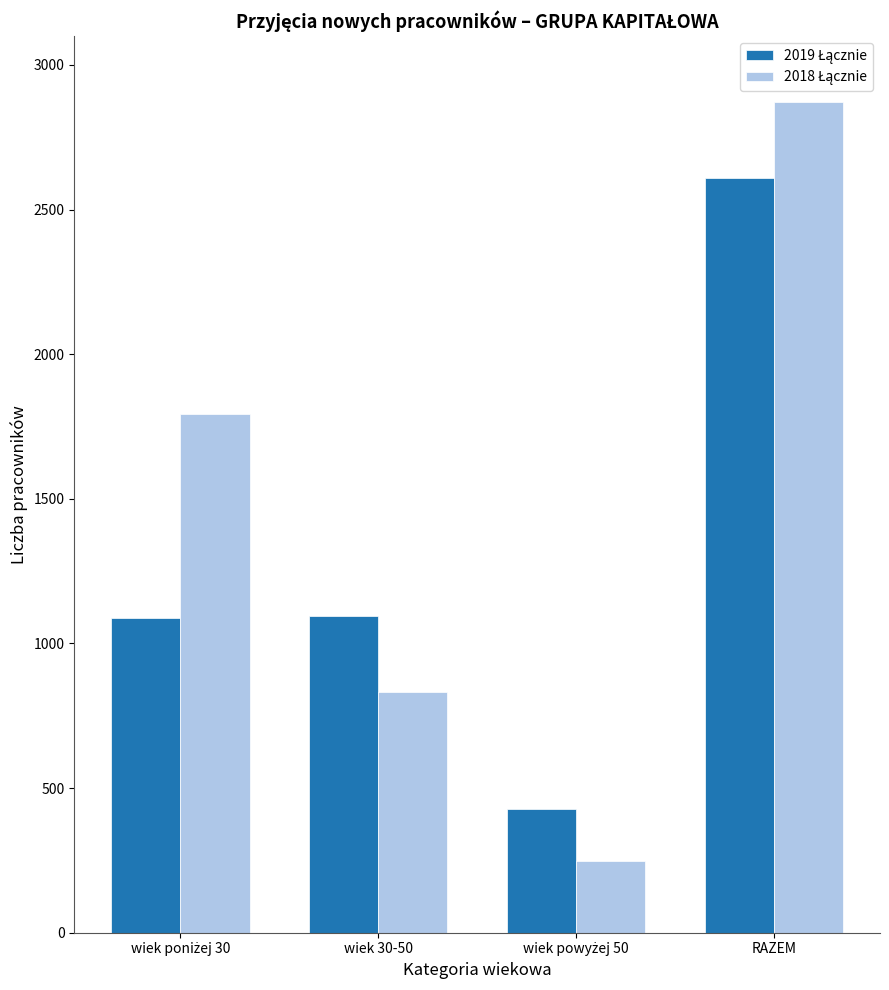

How many bars are there in total?

8